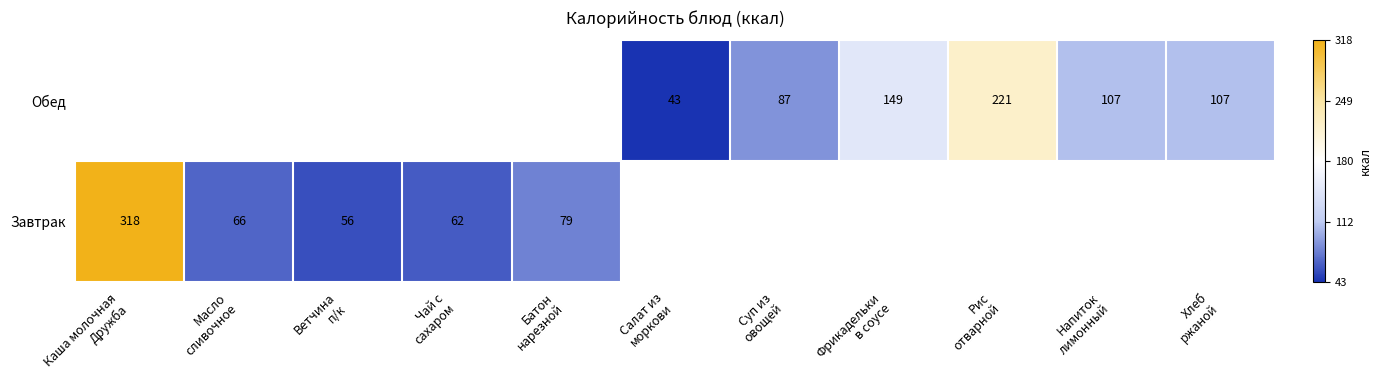

The value of Завтрак at Чай с сахаром is 62.0. True or false?

True